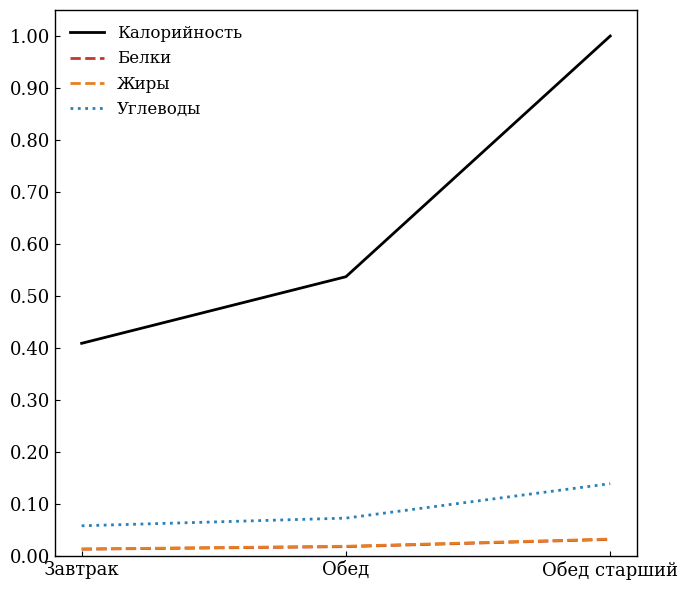

Rank the categories by Калорийность value from highest to lowest.

Обед старший, Обед, Завтрак